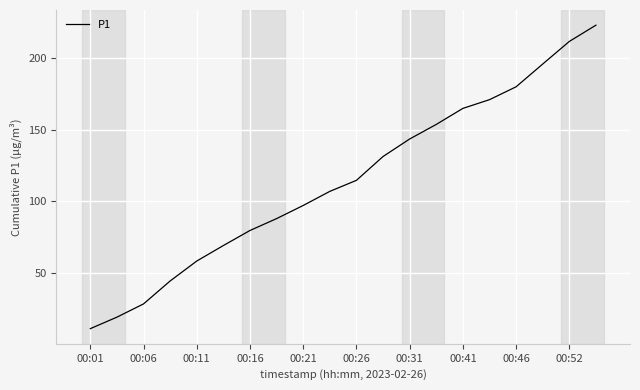

What is the maximum value shown in the chart?

222.7